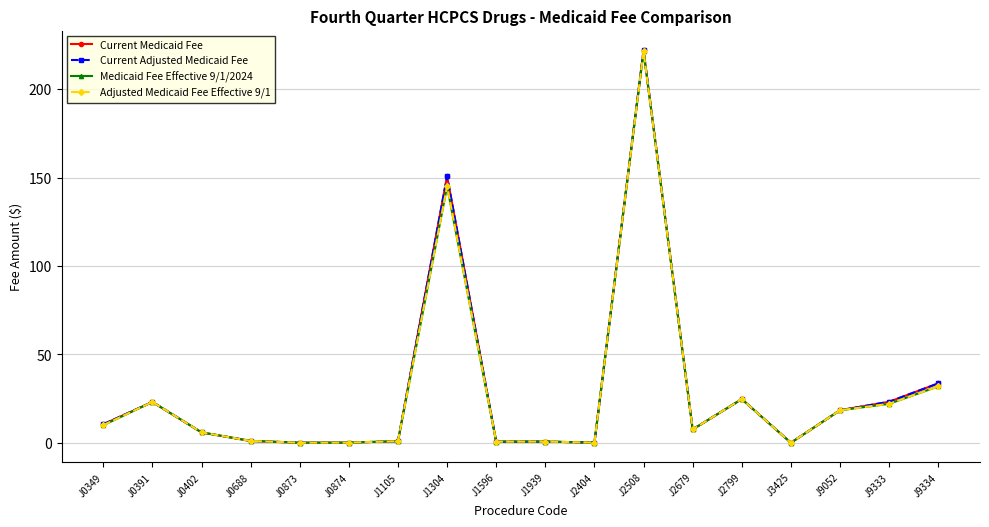

List the series in order of their peak value, lowest first.

Medicaid Fee Effective 9/1/2024, Adjusted Medicaid Fee Effective 9/1, Current Medicaid Fee, Current Adjusted Medicaid Fee